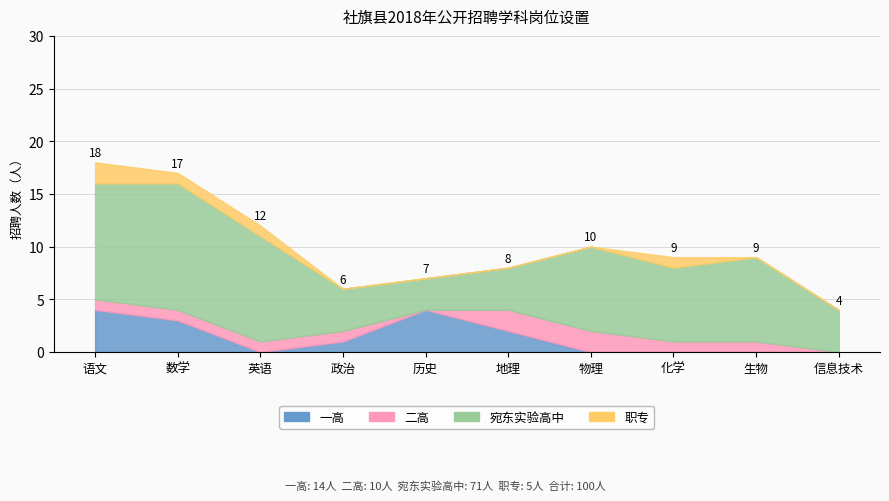

Between which two adjacent categories do 一高 and 宛东实验高中 first intersect?

政治 and 历史